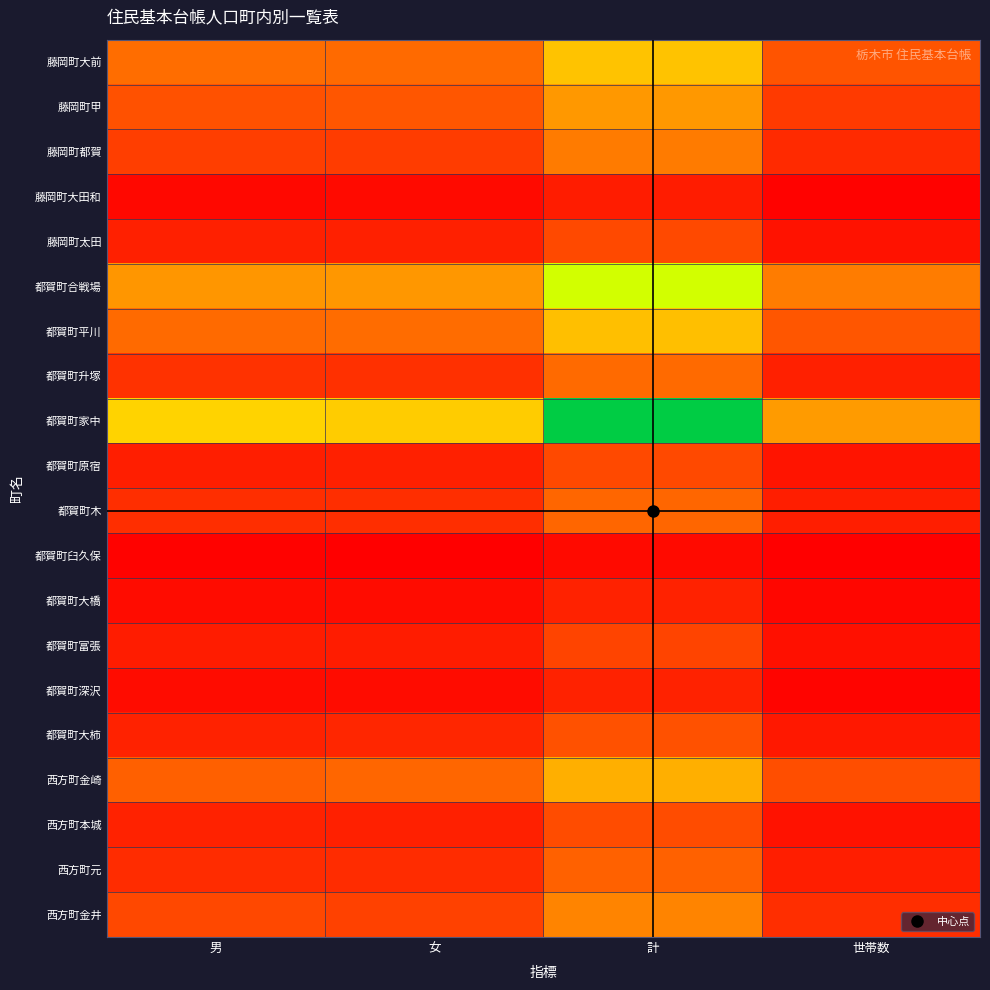

At 男, list the series in order from largest to smallest.

都賀町家中, 都賀町合戦場, 藤岡町大前, 都賀町平川, 西方町金崎, 藤岡町甲, 西方町金井, 藤岡町都賀, 都賀町升塚, 都賀町木, 西方町元, 都賀町大柿, 西方町本城, 藤岡町太田, 都賀町原宿, 都賀町富張, 都賀町深沢, 都賀町大橋, 藤岡町大田和, 都賀町臼久保